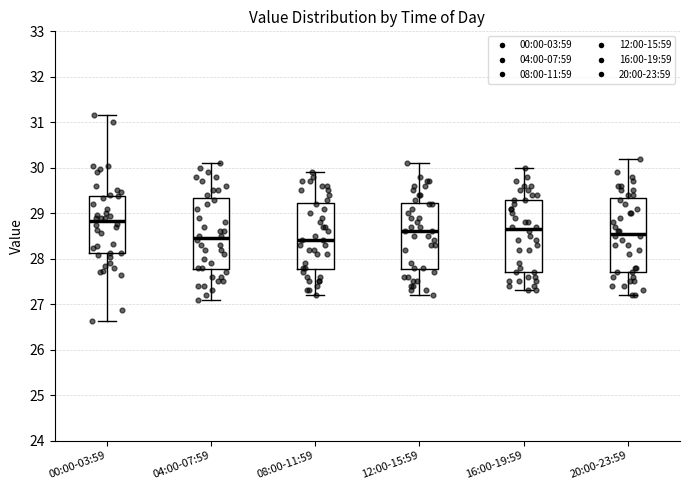

Which box has the highest median line?

00:00-03:59